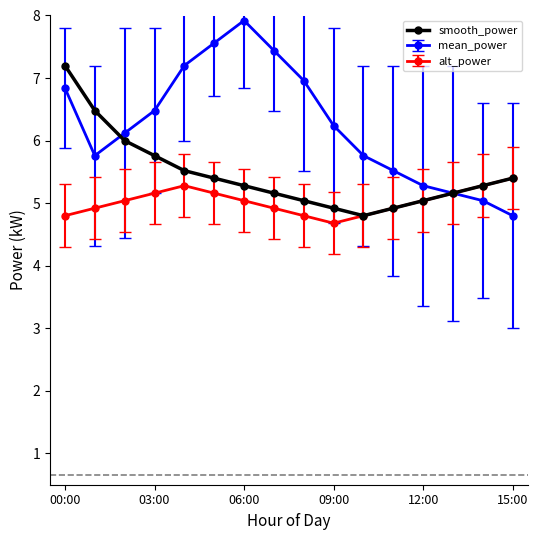

What is the greatest value displayed?

7.9